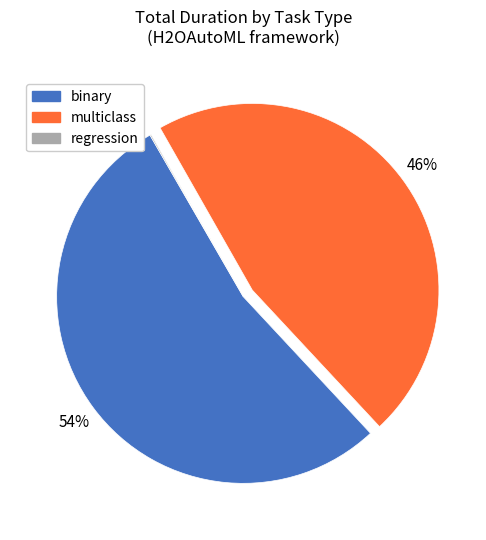

Is there any slice that represents more than half of the pie?

Yes